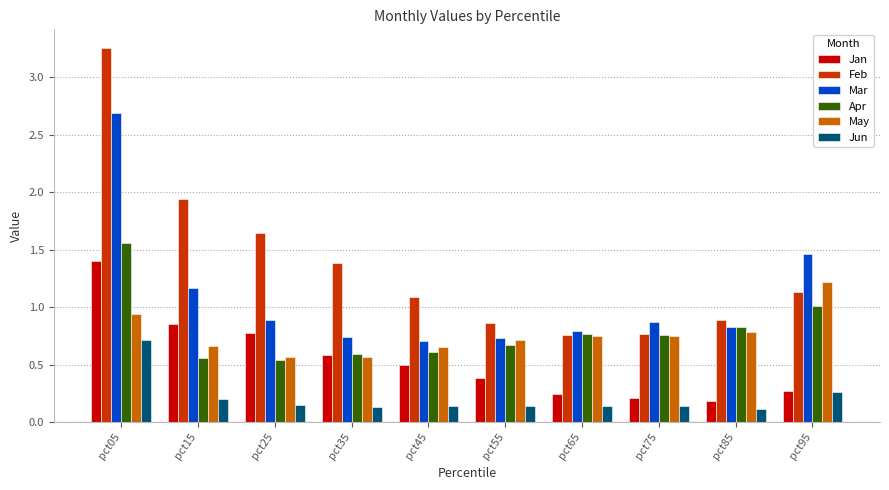

How many groups of bars are there?

10